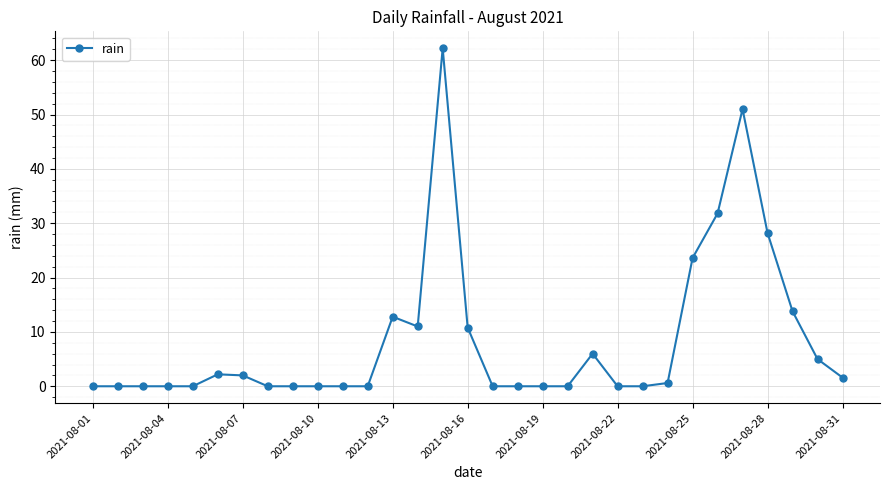

What is the difference between the second highest and minimum values?

51.0